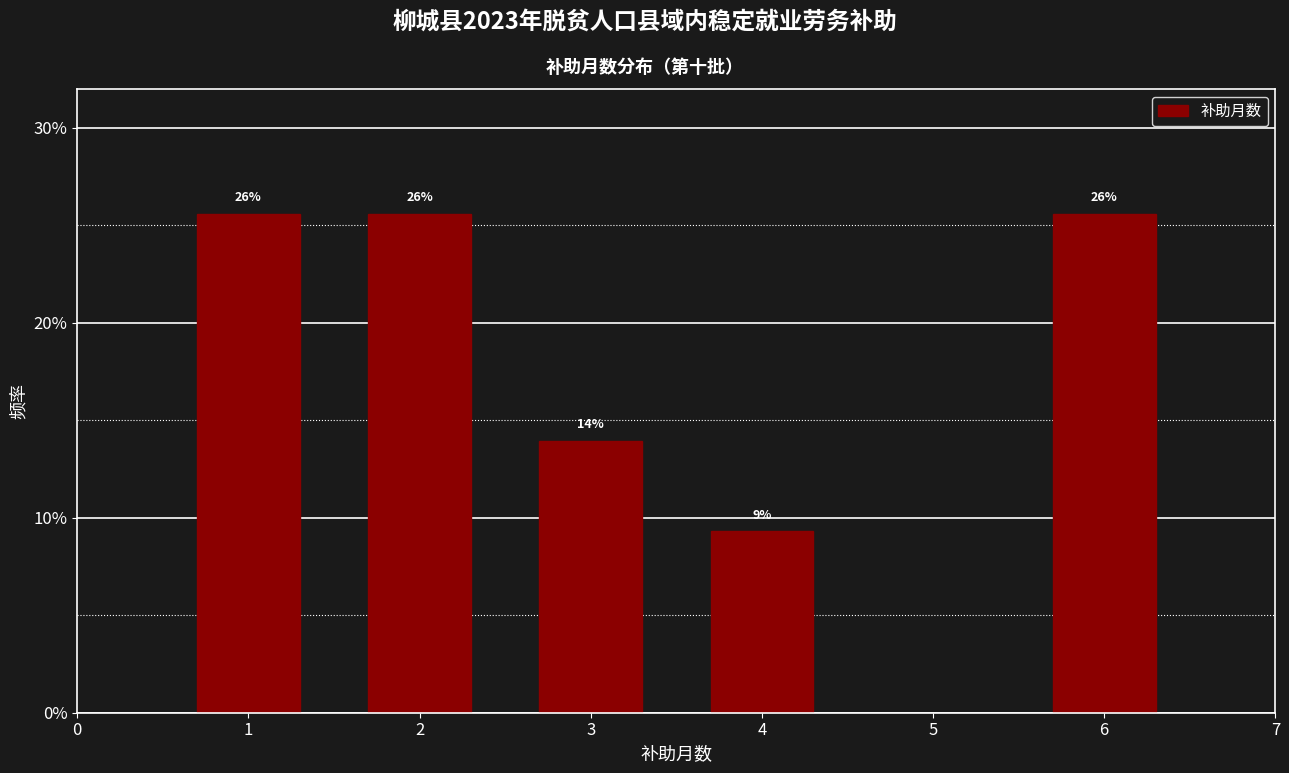

Does the chart contain any negative values?

No